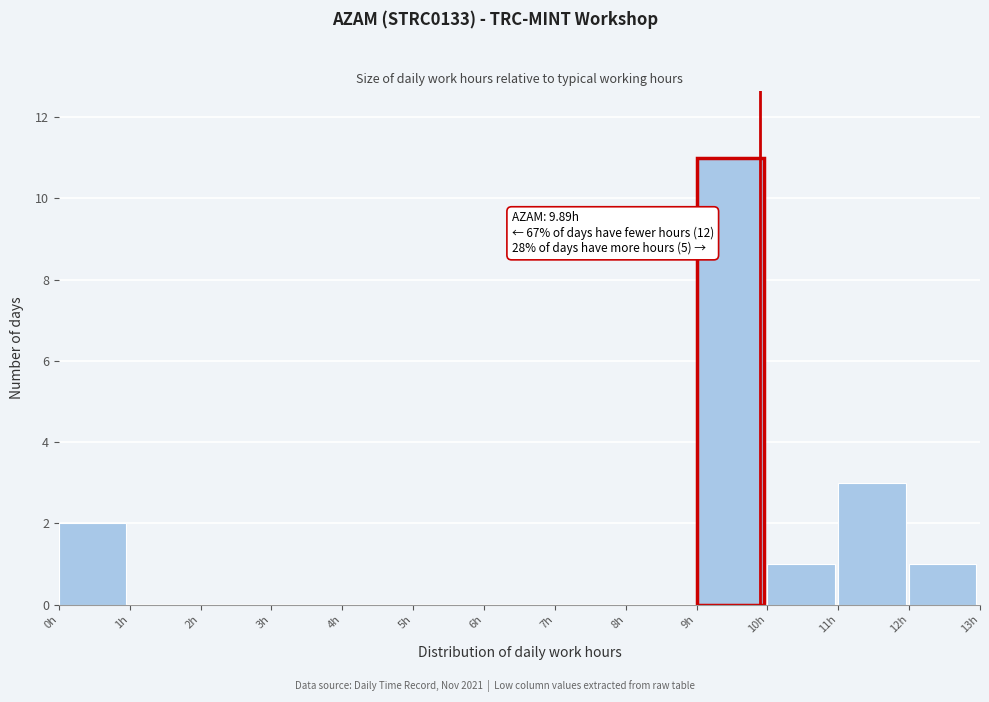

Which range on the x-axis has the tallest bar?

9 to 10